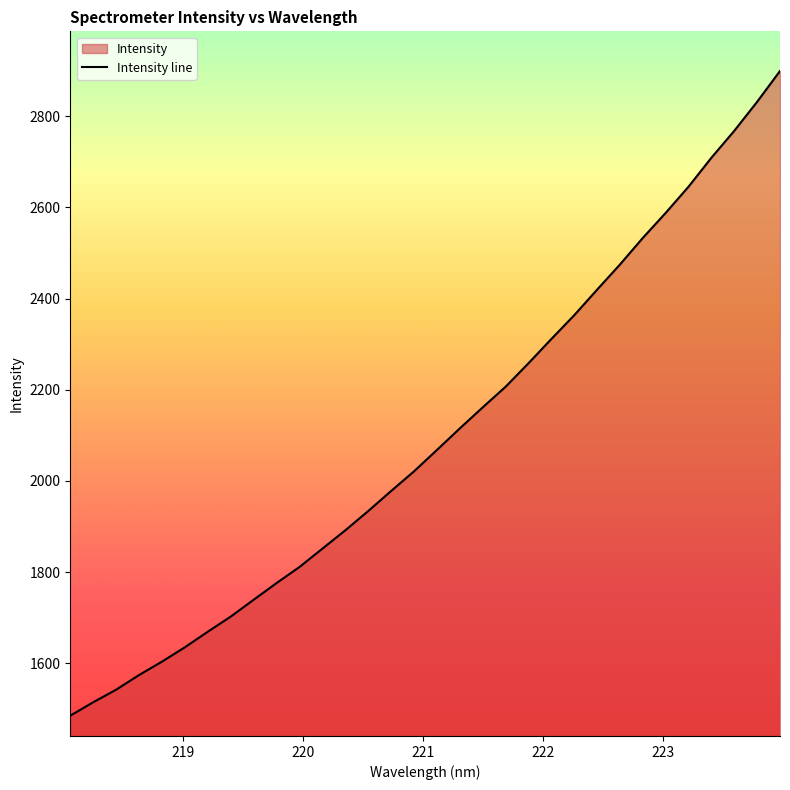

What is the value of the 32nd point from the left?

2899.4